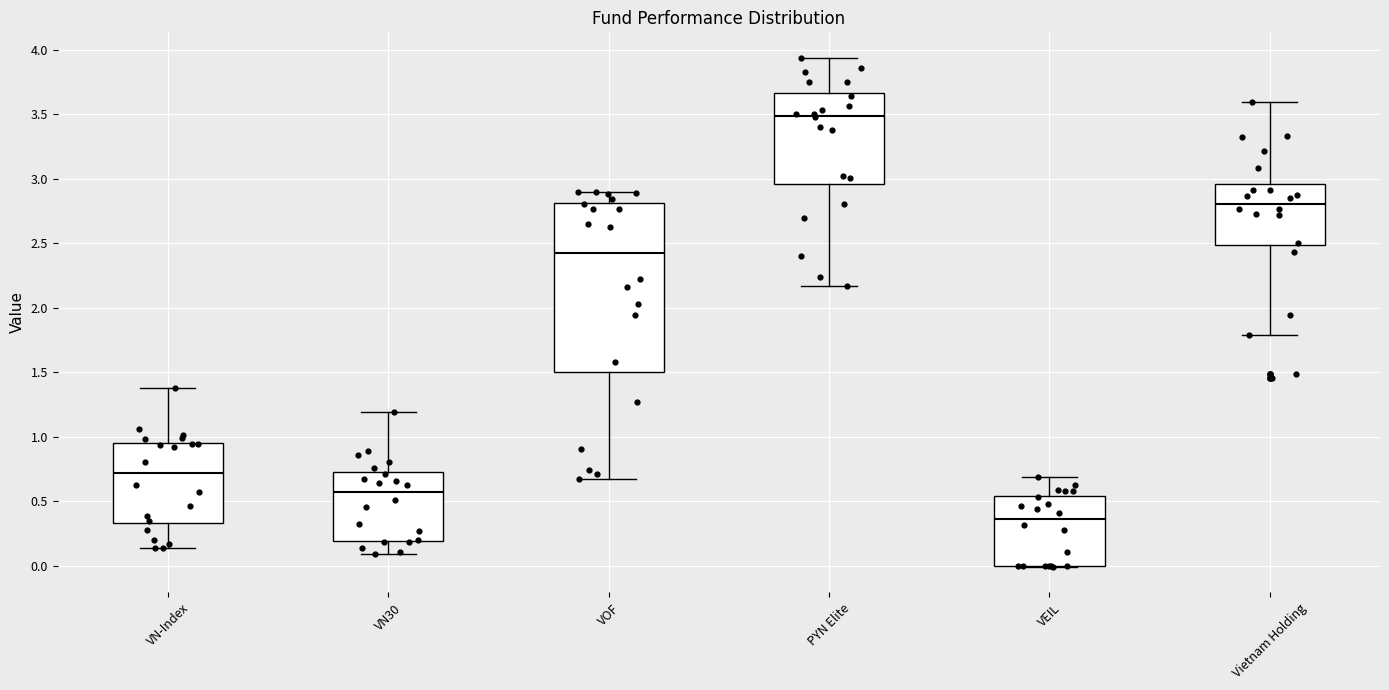

Which box has the lowest median line?

VEIL